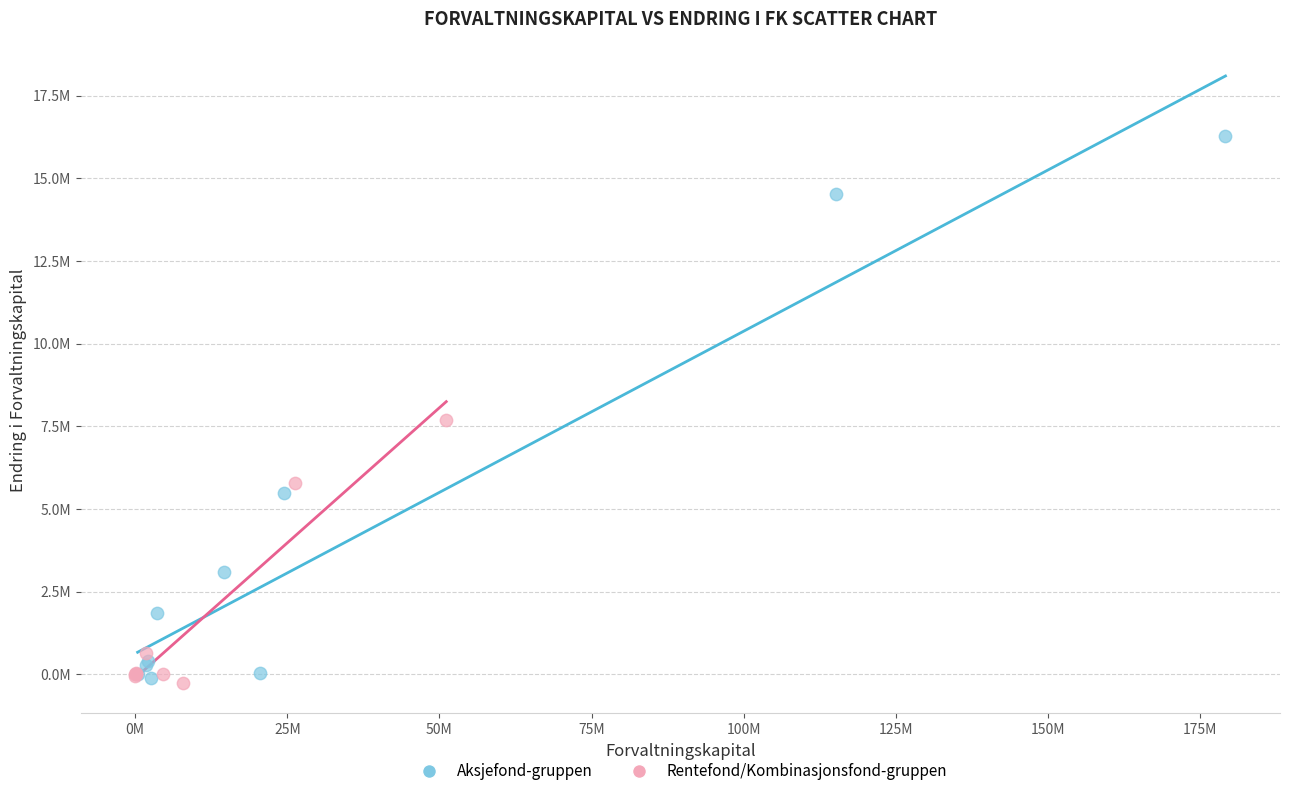

Which series has the largest Y range (max minus min)?

Aksjefond-gruppen